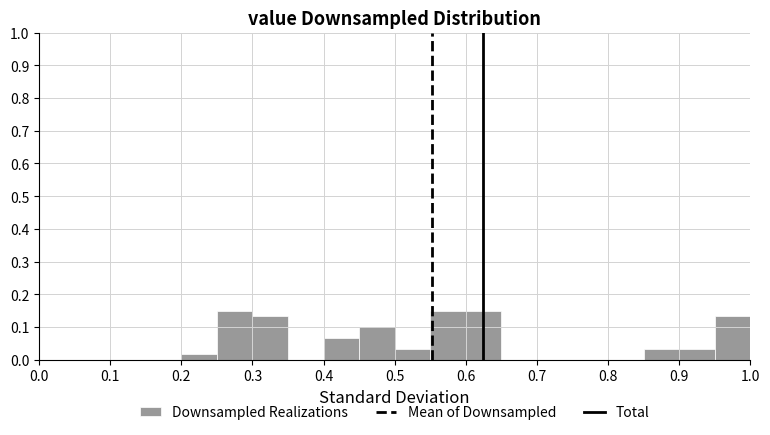

What is the height of the bar covering 0.50 to 0.55 on the x-axis? The values are not printed on the chart, so give them approximately, as read against the axis.

0.03